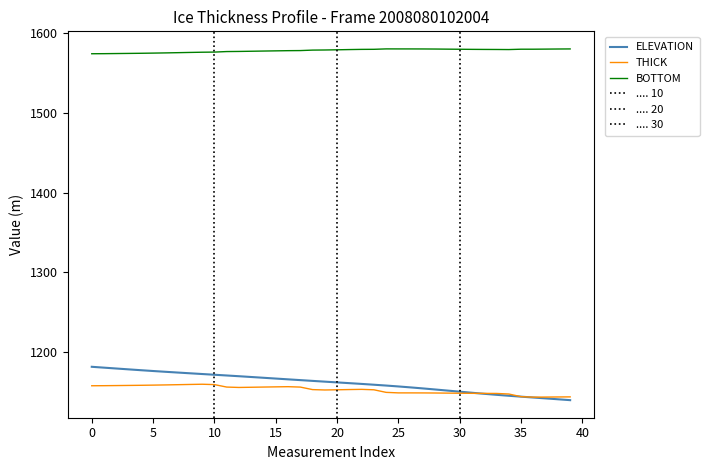

Is it true that BOTTOM equals 564.2 at 14?

False